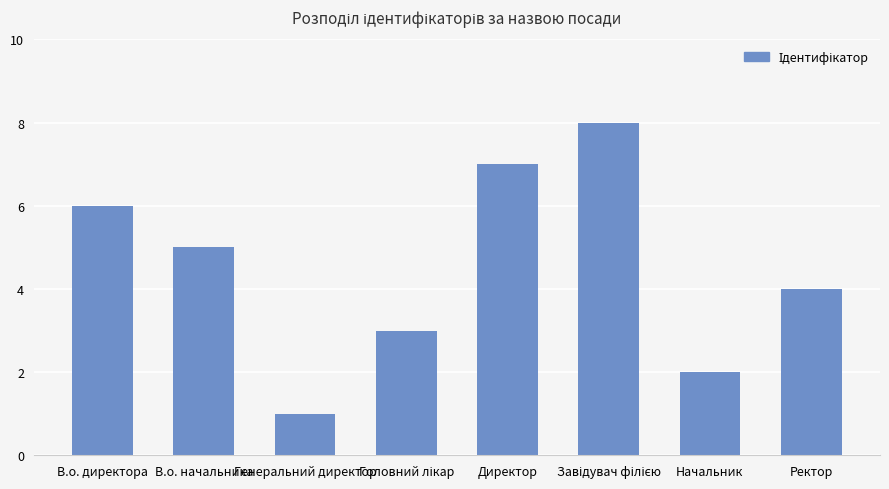

Which label corresponds to the smallest value in the chart?

Генеральний директор